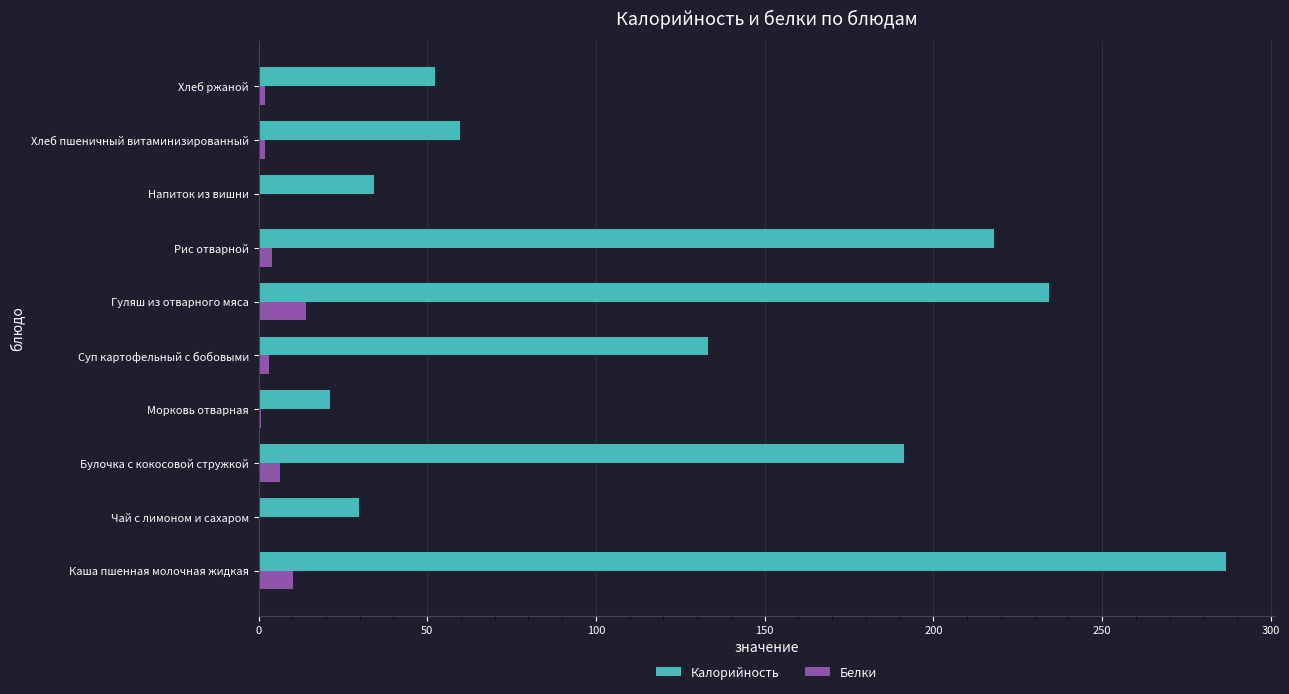

What is the sum of all Калорийность values?

1260.8